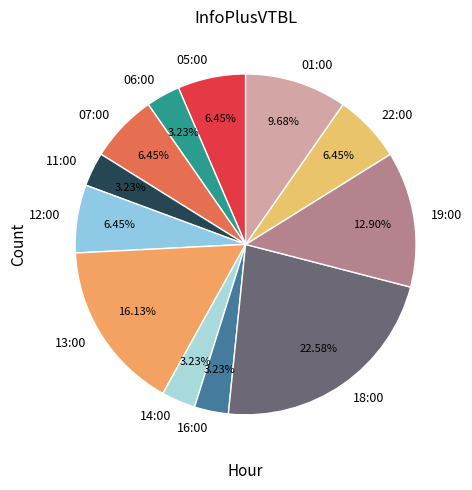

To the nearest percent, what percentage of the pie is 14:00?

3%